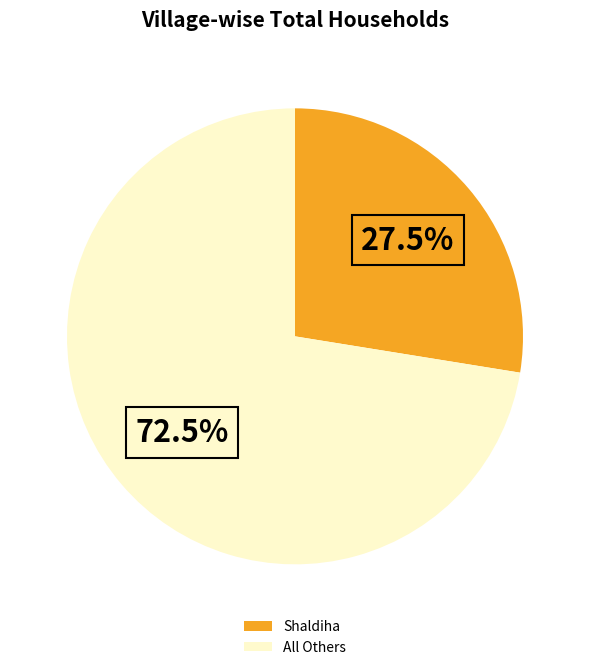

What is the total percentage of All Others and Shaldiha?

100.0%